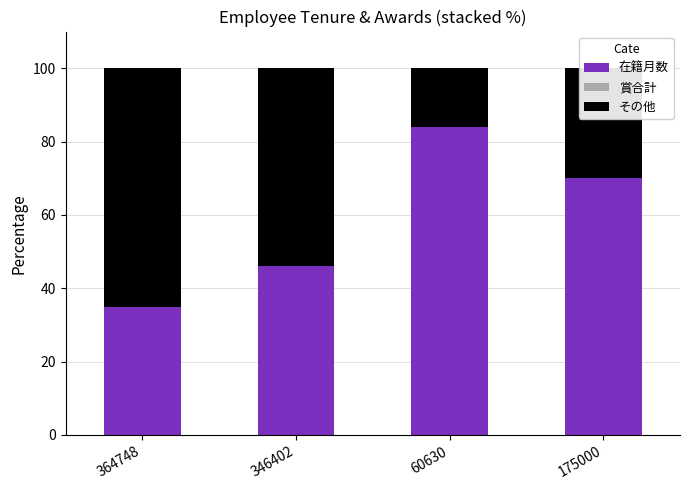

List the labels in order of 在籍月数 value, largest first.

60630, 175000, 346402, 364748